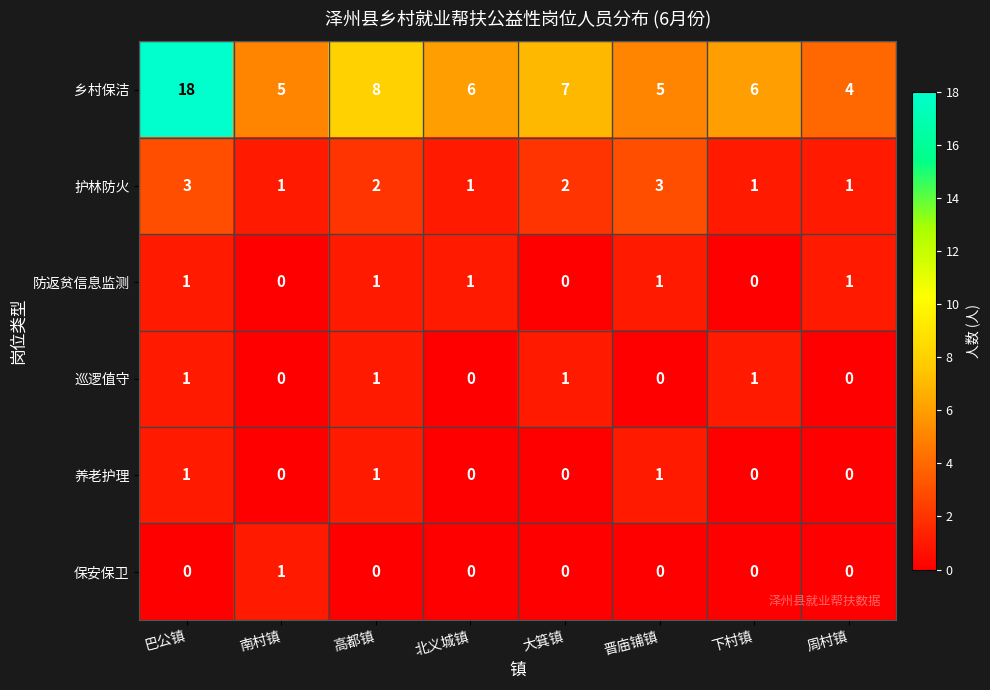

What is the difference between the highest and lowest values at 高都镇?

8